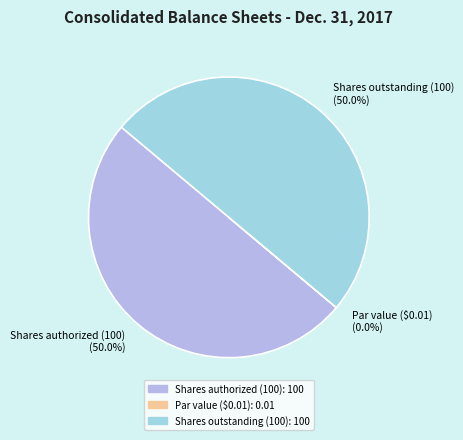

How much of the chart is everything except Shares authorized (100) (50.0%)?

50.0%